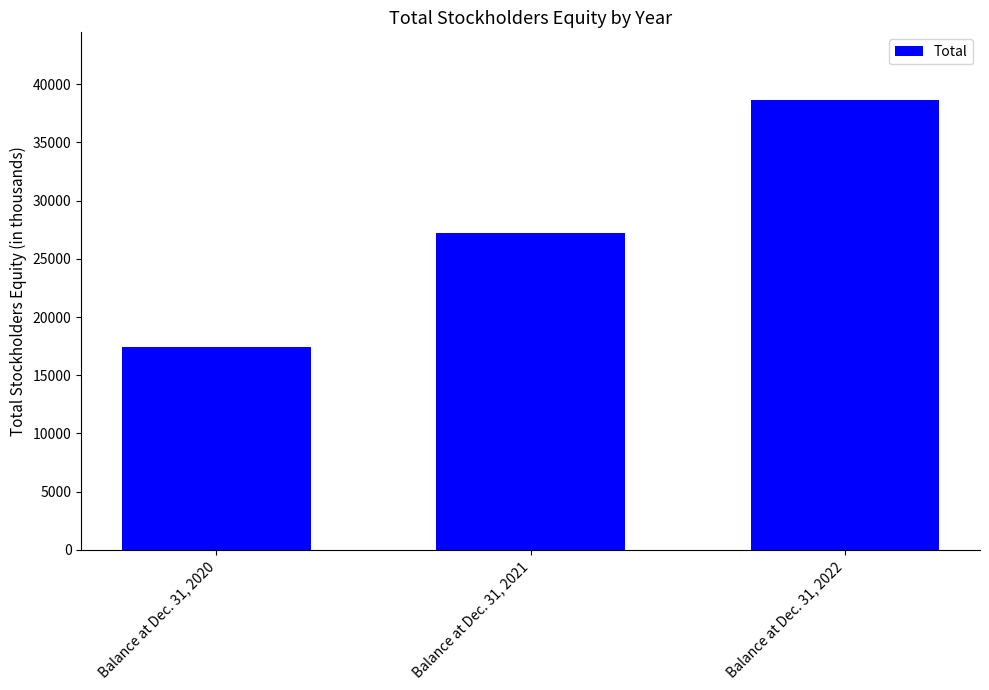

At which label is the value closest to 28038?

Balance at Dec. 31, 2021